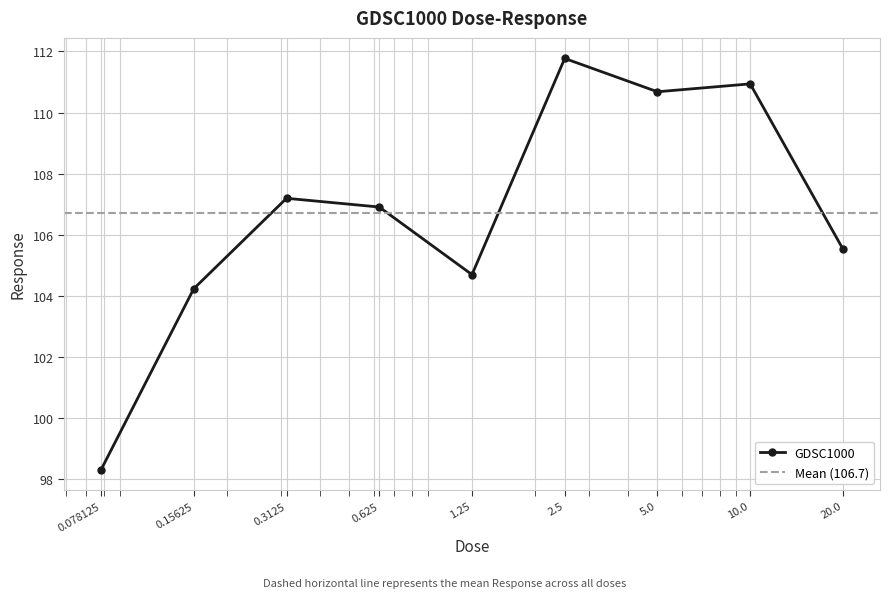

What position from the right is 0.3125?

7